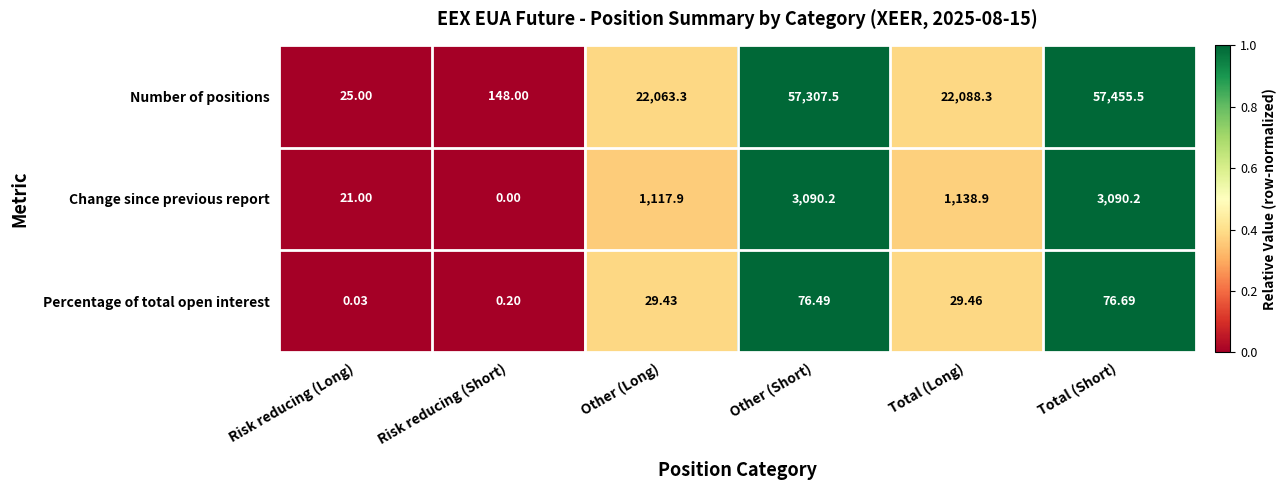

What is the total value across all series at Other (Short)?

60474.2